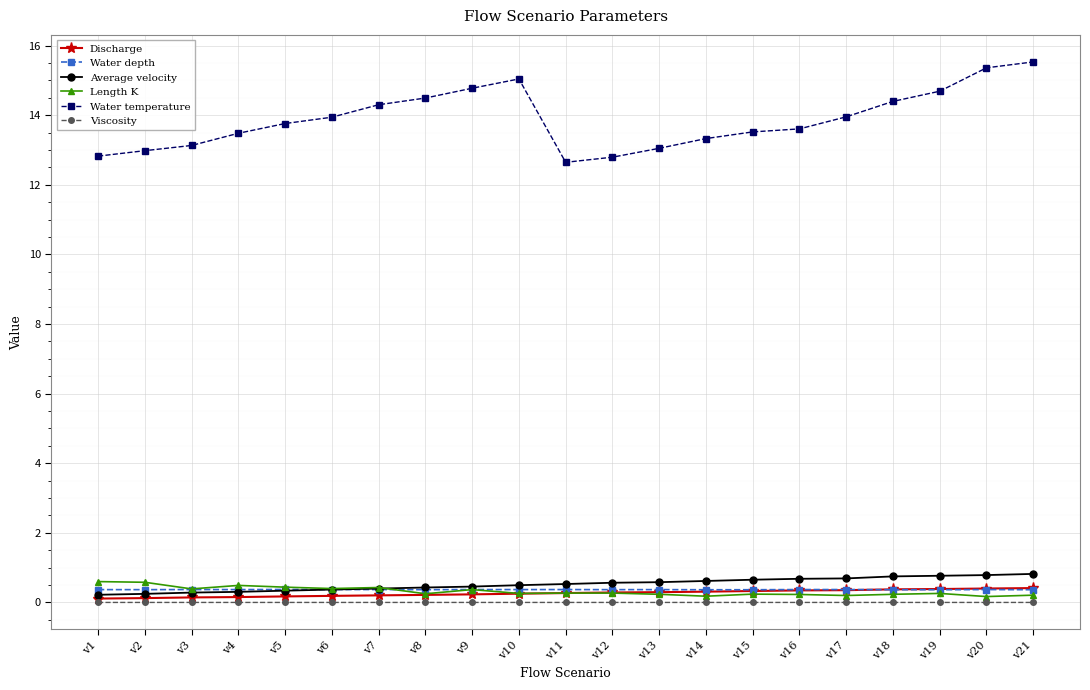

How many series are shown in this chart?

6